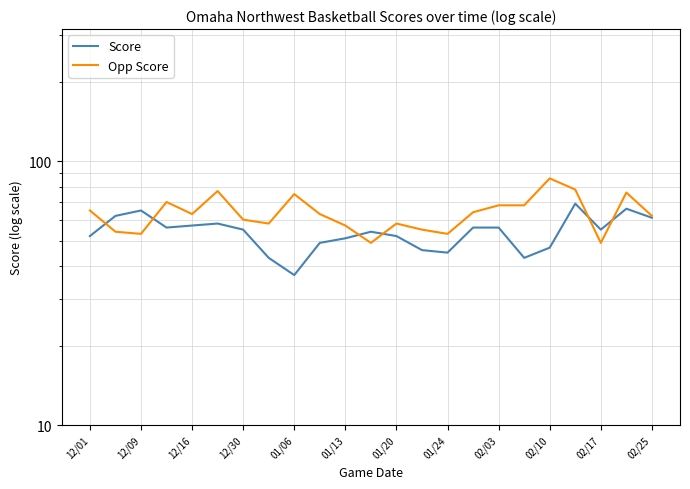

How many interior local valleys does the Score series have?

5